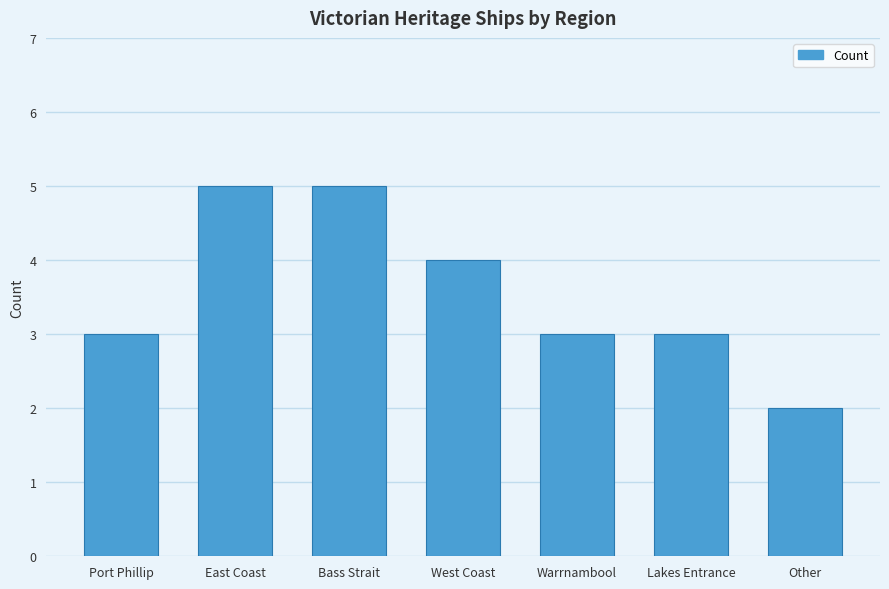

Read the value at Lakes Entrance.

3